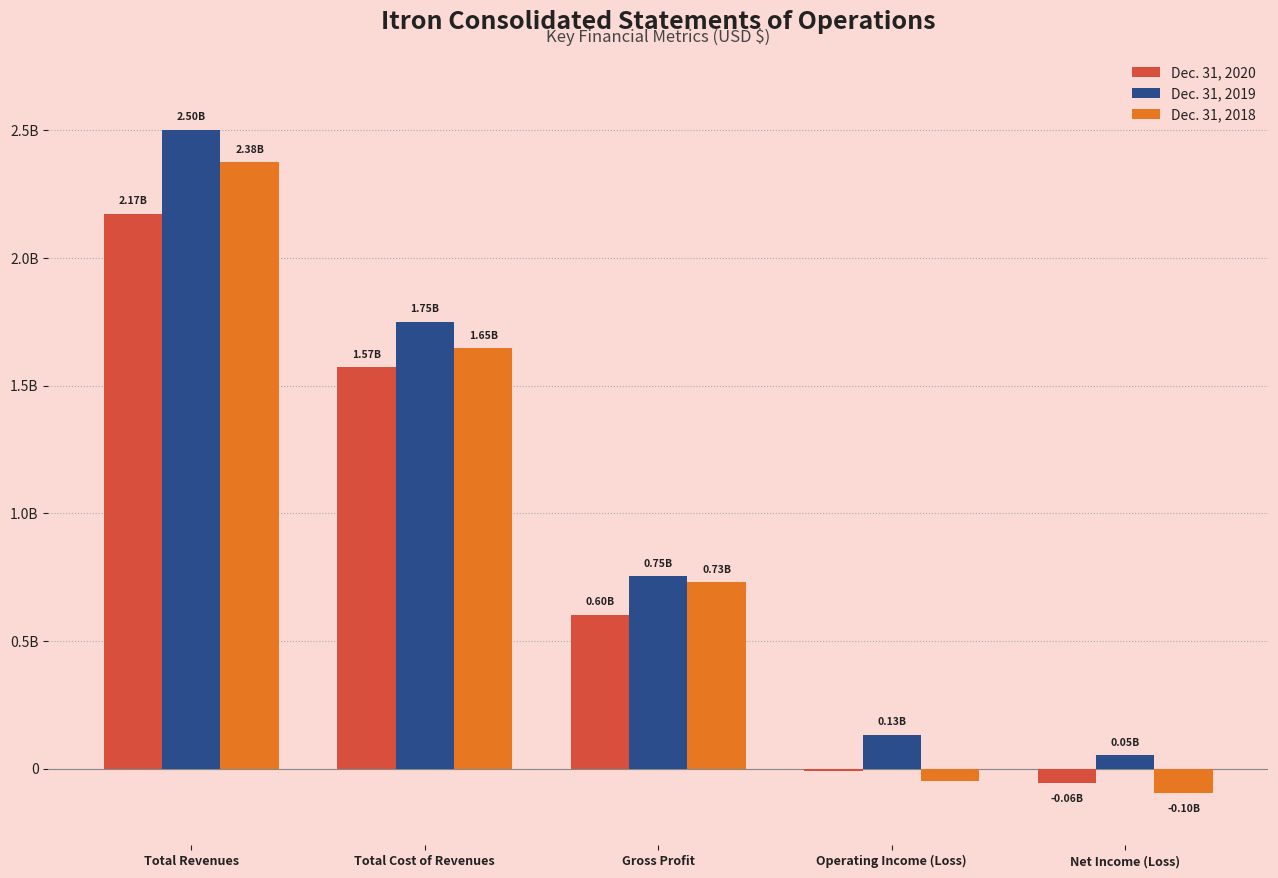

Where is Dec. 31, 2019 nearest to the value 1277442500?

Total Cost of Revenues